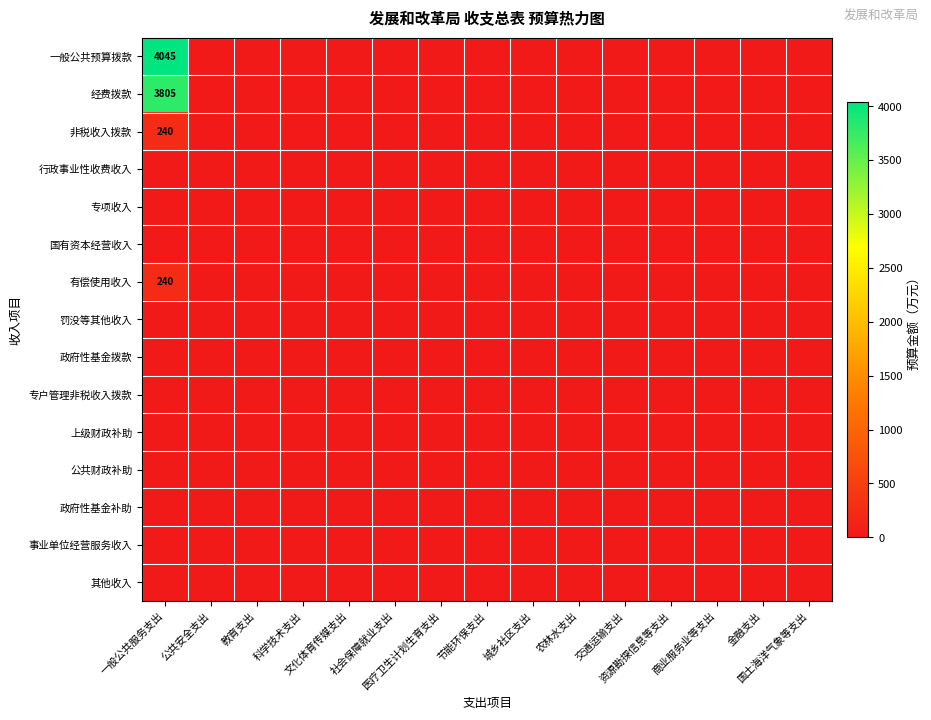

Which has a higher value, 科学技术支出 or 金融支出?

科学技术支出